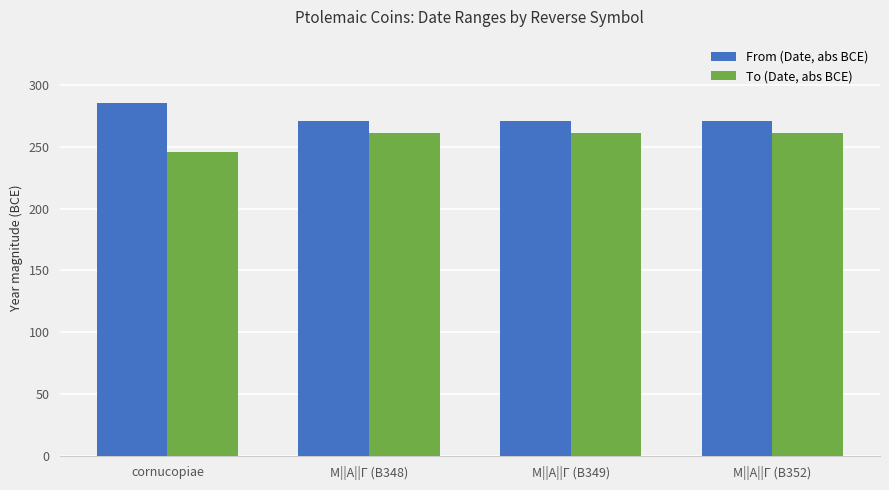

Reading left to right, transcribe all the data shown in this chart.

From (Date, abs BCE): cornucopiae=285	Μ||Α||Γ (B348)=271	Μ||Α||Γ (B349)=271	Μ||Α||Γ (B352)=271
To (Date, abs BCE): cornucopiae=246	Μ||Α||Γ (B348)=261	Μ||Α||Γ (B349)=261	Μ||Α||Γ (B352)=261